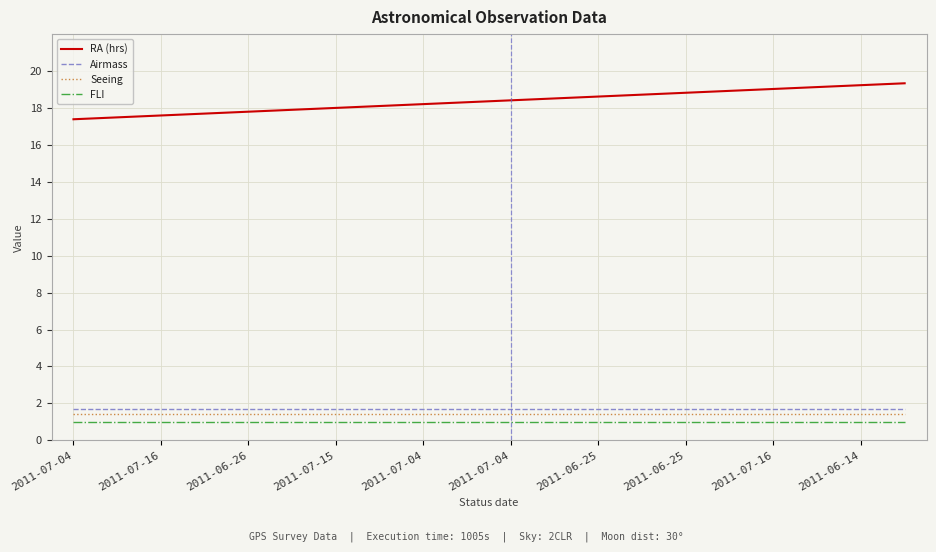

What is the greatest value displayed?

19.3